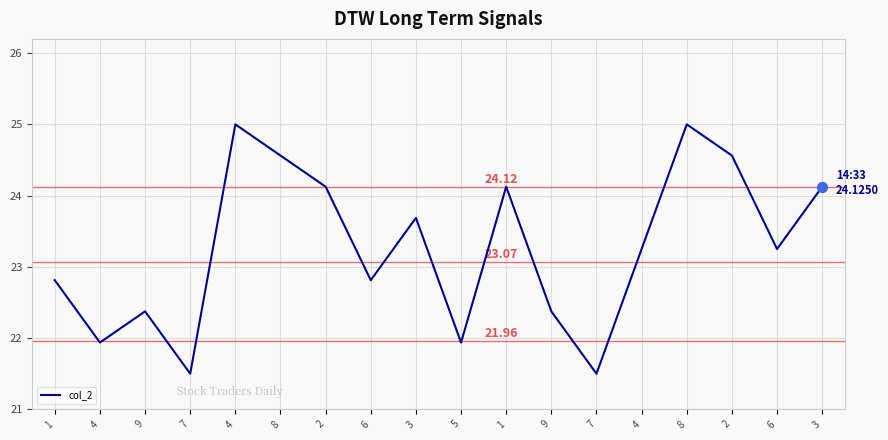

Between 9 and 4, which is larger?

9